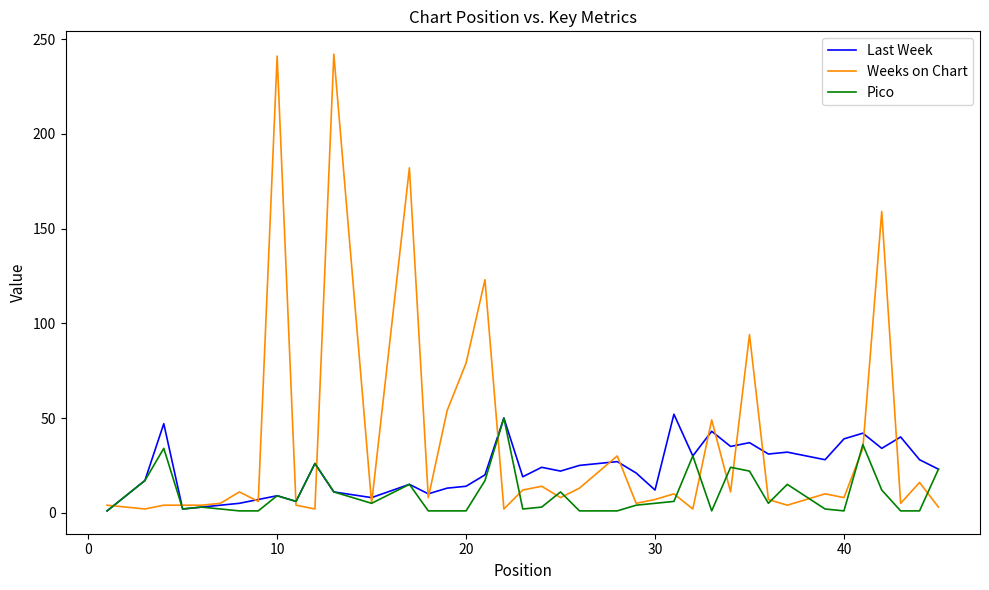

Which series has the widest spread of values?

Weeks on Chart